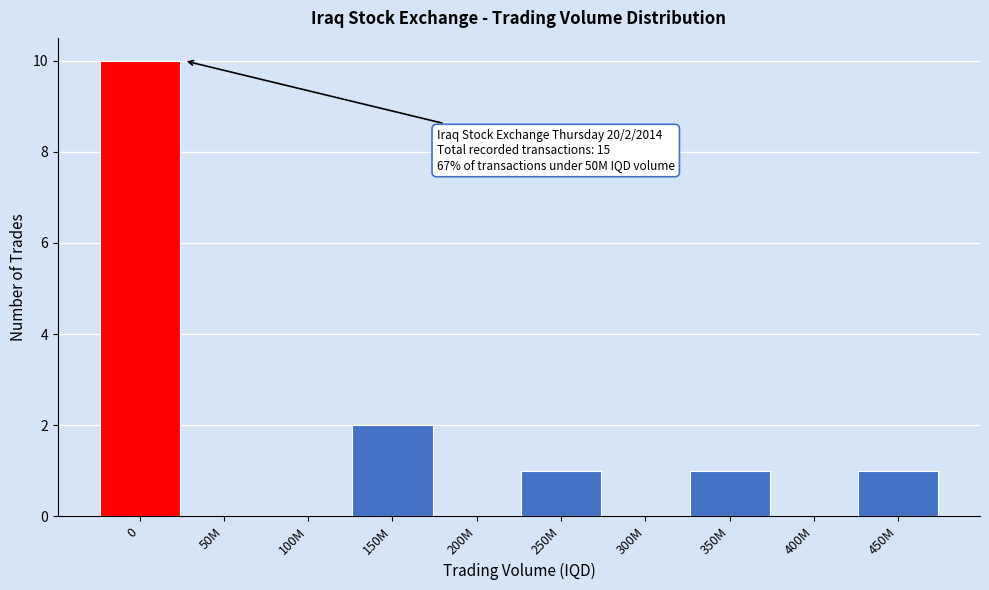

Reading right to left, what are all the values shown in this chart?

450M=1	400M=0	350M=1	300M=0	250M=1	200M=0	150M=2	100M=0	50M=0	0=10